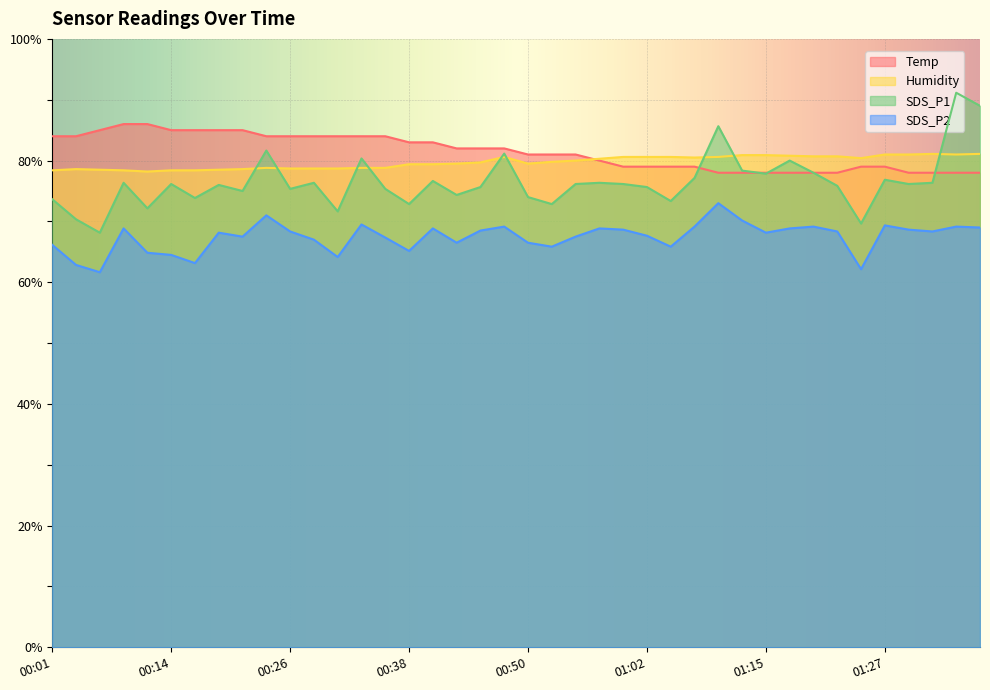

How many data points in Humidity are above 79?

25